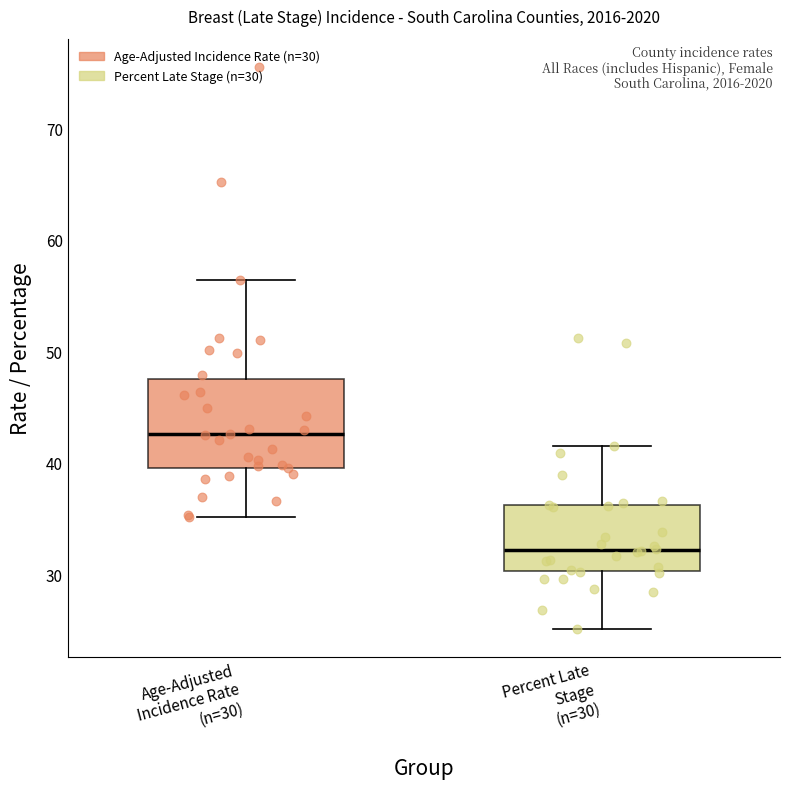

Which box's median line is the highest?

Age-Adjusted Incidence Rate (n=30)